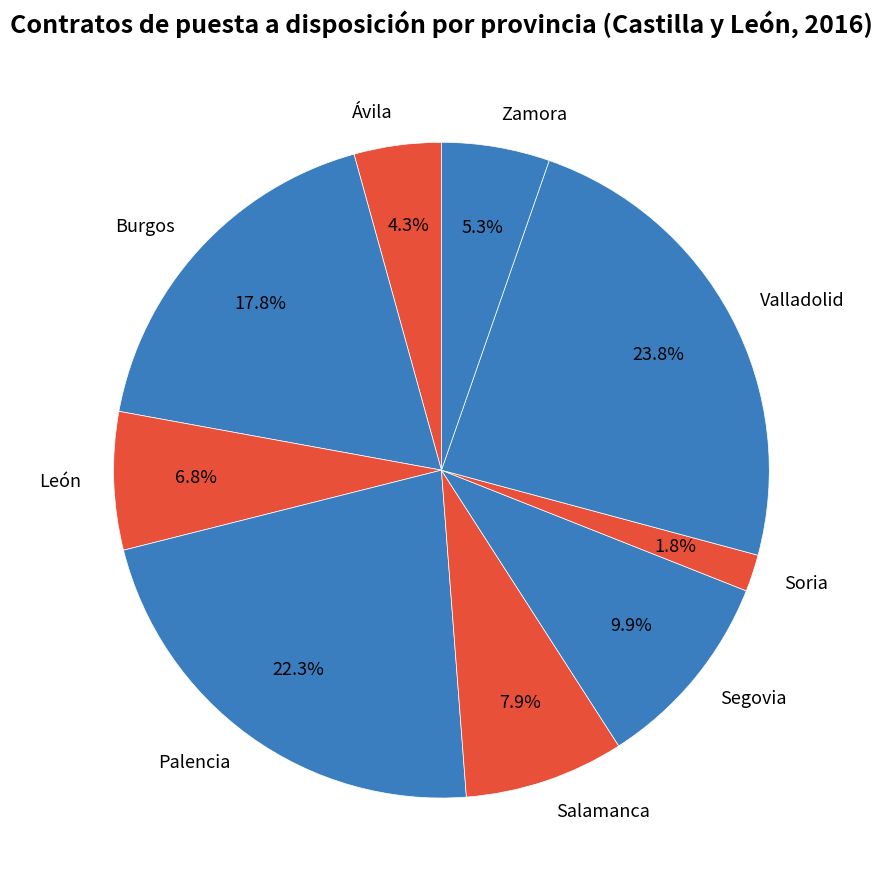

Which category has the biggest portion of the pie?

Valladolid